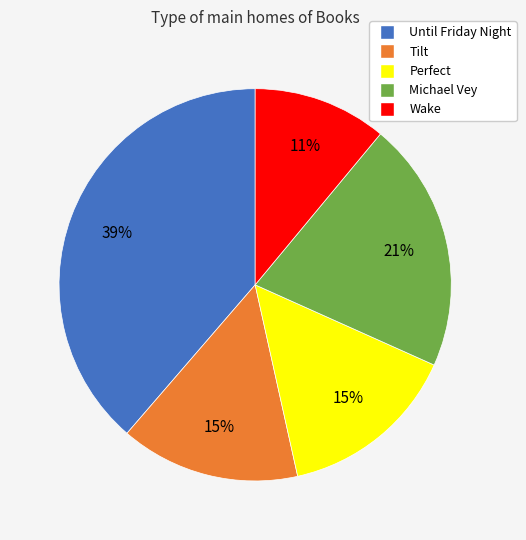

Count the number of slices in the pie.

5